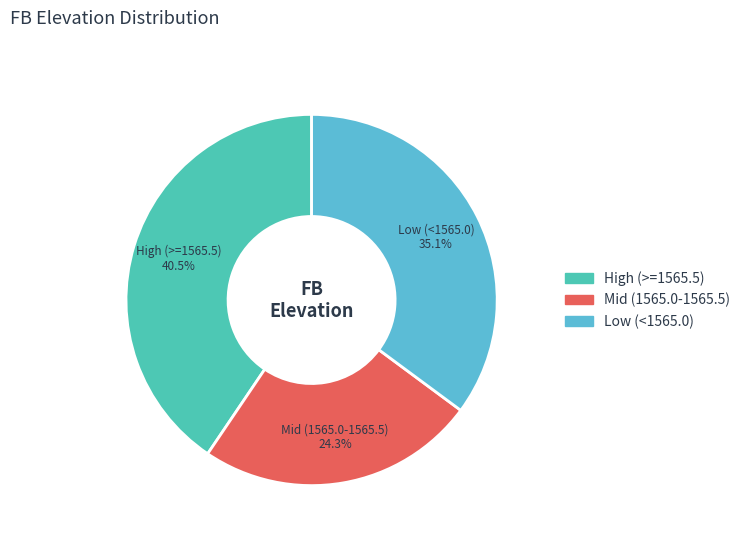

Combined, do High (>=1565.5) and Low (<1565.0) account for over 50%?

Yes